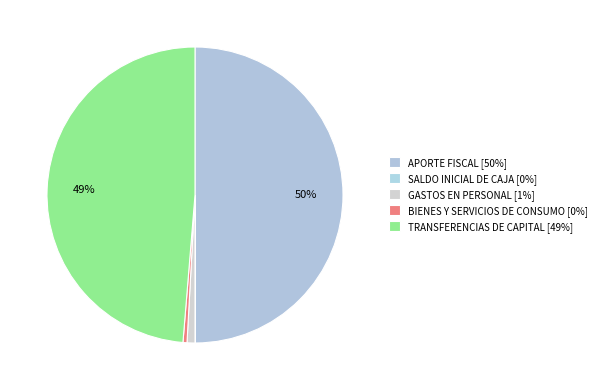

Rank the categories by value from lowest to highest.

SALDO INICIAL DE CAJA, BIENES Y SERVICIOS DE CONSUMO, GASTOS EN PERSONAL, TRANSFERENCIAS DE CAPITAL, APORTE FISCAL